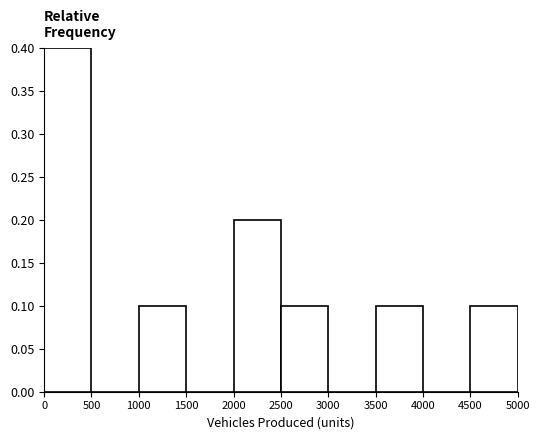

Which range on the x-axis has the tallest bar?

0 to 500